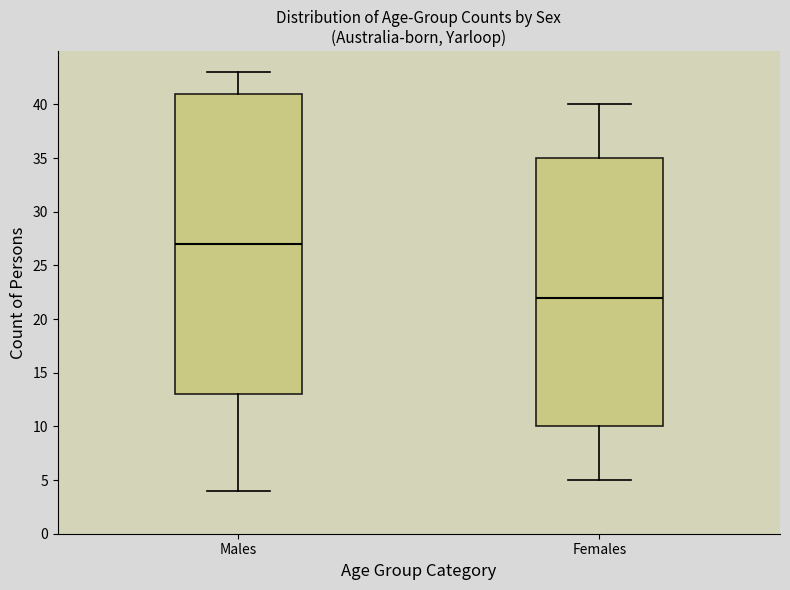

Reading left to right, transcribe this box plot: for each box, give where its median line is, the range the box spans, and where its two whiskers end, as read against the y-axis. The values are not printed on the chart, so give them approximately, as read against the axis.

Males: median 27, box 13 to 41, whiskers 4 to 43
Females: median 22, box 10 to 35, whiskers 5 to 40